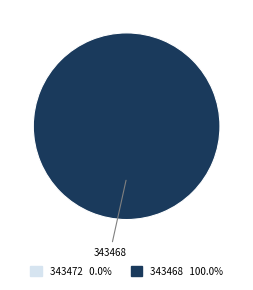

The 343472 slice represents 0% of the pie. True or false?

True